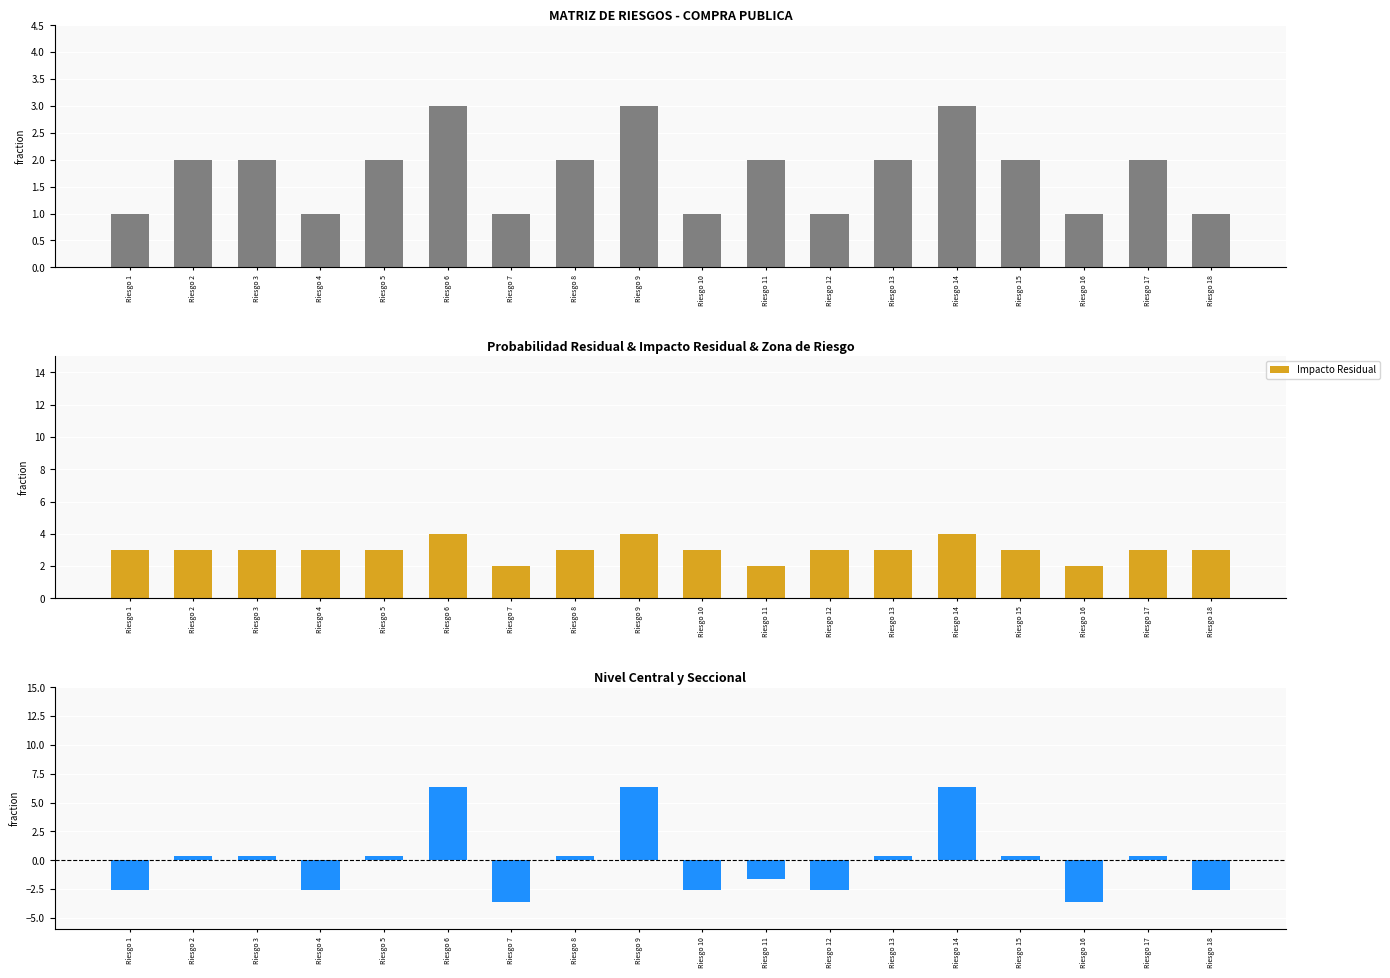

True or false: Probabilidad Residual has a value of 2.6 at Riesgo 2.

False